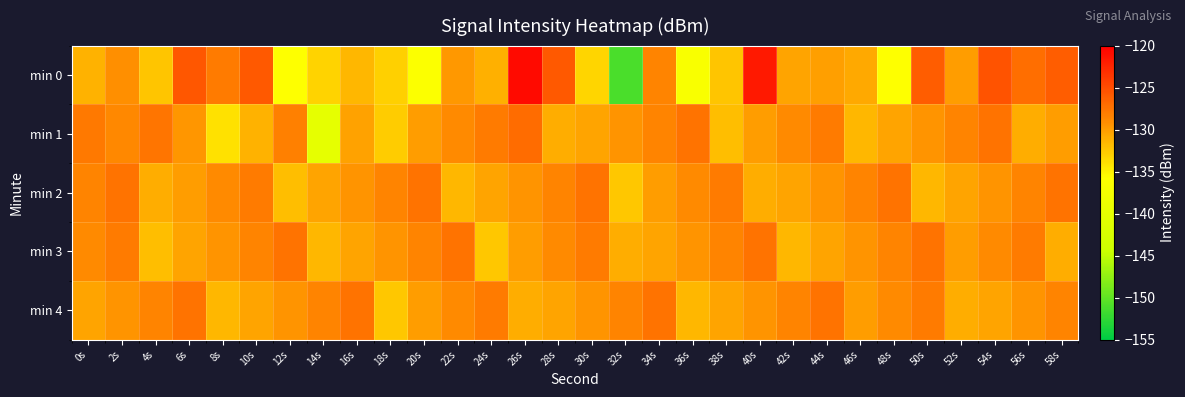

Reading right to left, what are all the values shown in this chart?

min 0: 58s=-126.0	56s=-127.2	54s=-125.3	52s=-130.1	50s=-126.1	48s=-135.9	46s=-130.7	44s=-130.2	42s=-130.5	40s=-121.7	38s=-132.4	36s=-136.8	34s=-128.5	32s=-151.1	30s=-133.3	28s=-125.8	26s=-120.8	24s=-131.2	22s=-129.8	20s=-136.2	18s=-133.0	16s=-131.5	14s=-133.2	12s=-135.9	10s=-125.8	8s=-128.0	6s=-125.7	4s=-132.3	2s=-129.2	0s=-131.3
min 1: 58s=-130.0	56s=-131.0	54s=-127.5	52s=-128.5	50s=-129.5	48s=-130.5	46s=-131.5	44s=-128.0	42s=-129.0	40s=-130.0	38s=-132.0	36s=-127.5	34s=-128.5	32s=-129.5	30s=-130.5	28s=-131.0	26s=-127.0	24s=-128.0	22s=-129.0	20s=-130.0	18s=-132.8	16s=-130.3	14s=-139.9	12s=-128.3	10s=-131.2	8s=-134.0	6s=-129.7	4s=-127.6	2s=-128.8	0s=-127.8
min 2: 58s=-127.5	56s=-128.5	54s=-129.5	52s=-130.5	50s=-131.5	48s=-127.5	46s=-128.5	44s=-129.5	42s=-130.5	40s=-131.0	38s=-128.0	36s=-129.0	34s=-130.0	32s=-132.5	30s=-127.5	28s=-128.5	26s=-129.5	24s=-130.5	22s=-131.5	20s=-127.5	18s=-128.5	16s=-129.5	14s=-130.5	12s=-132.0	10s=-128.0	8s=-129.0	6s=-130.0	4s=-131.0	2s=-127.5	0s=-128.5
min 3: 58s=-131.0	56s=-128.0	54s=-129.0	52s=-130.0	50s=-127.5	48s=-128.5	46s=-129.5	44s=-130.5	42s=-131.5	40s=-127.5	38s=-128.5	36s=-129.5	34s=-130.5	32s=-131.0	30s=-128.0	28s=-129.0	26s=-130.0	24s=-132.5	22s=-127.5	20s=-128.5	18s=-129.5	16s=-130.5	14s=-131.5	12s=-127.5	10s=-128.5	8s=-129.5	6s=-130.5	4s=-132.0	2s=-128.0	0s=-129.0
min 4: 58s=-128.5	56s=-129.5	54s=-130.5	52s=-131.0	50s=-128.0	48s=-129.0	46s=-130.0	44s=-127.5	42s=-128.5	40s=-129.5	38s=-130.5	36s=-131.5	34s=-127.5	32s=-128.5	30s=-129.5	28s=-130.5	26s=-131.0	24s=-128.0	22s=-129.0	20s=-130.0	18s=-132.5	16s=-127.5	14s=-128.5	12s=-129.5	10s=-130.5	8s=-131.5	6s=-127.5	4s=-128.5	2s=-129.5	0s=-130.5